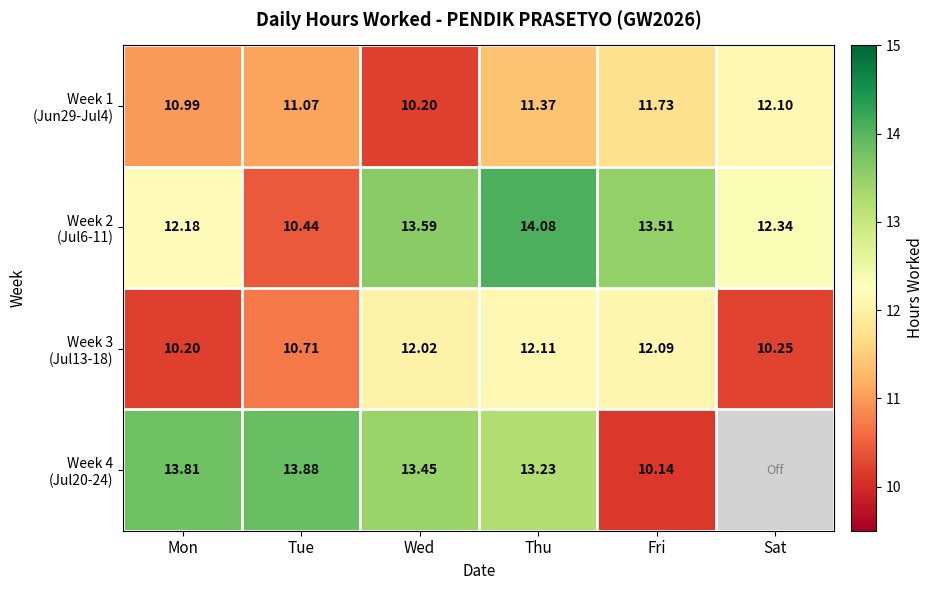

How many values in the Week 3 (Jul13-18) series are below 12?

3